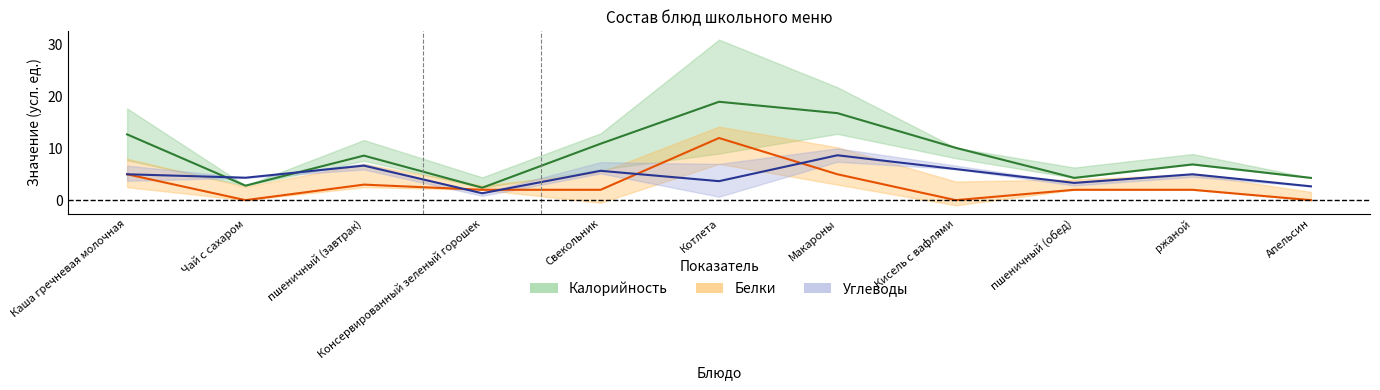

Reading right to left, transcribe all the data shown in this chart.

Калорийность / 10: Апельсин=4.3	ржаной=6.9	пшеничный (обед)=4.3	Кисель с вафлями=10.1	Макароны=16.8	Котлета=19.0	Свекольник=10.9	Консервированный зеленый горошек=2.4	пшеничный (завтрак)=8.6	Чай с сахаром=2.8	Каша гречневая молочная=12.7
Белки: Апельсин=0.0	ржаной=2.0	пшеничный (обед)=2.0	Кисель с вафлями=0.0	Макароны=5.0	Котлета=12.0	Свекольник=2.0	Консервированный зеленый горошек=2.0	пшеничный (завтрак)=3.0	Чай с сахаром=0.0	Каша гречневая молочная=5.0
Углеводы / 3: Апельсин=2.7	ржаной=5.0	пшеничный (обед)=3.3	Кисель с вафлями=6.0	Макароны=8.7	Котлета=3.7	Свекольник=5.7	Консервированный зеленый горошек=1.3	пшеничный (завтрак)=6.7	Чай с сахаром=4.3	Каша гречневая молочная=5.0